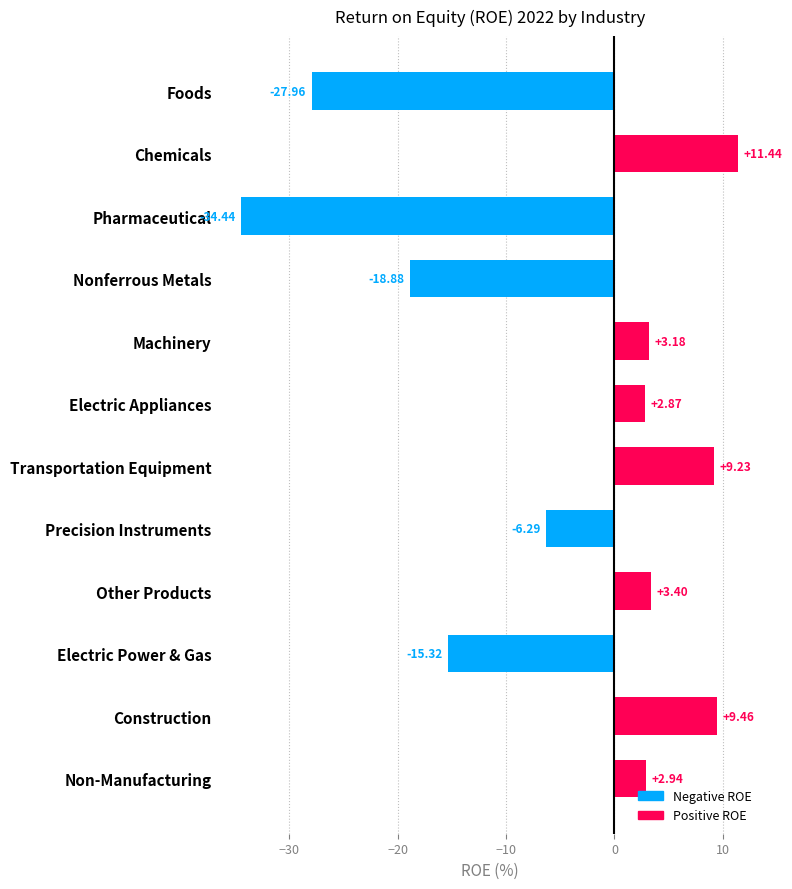

What is the sum of all values?

-60.4